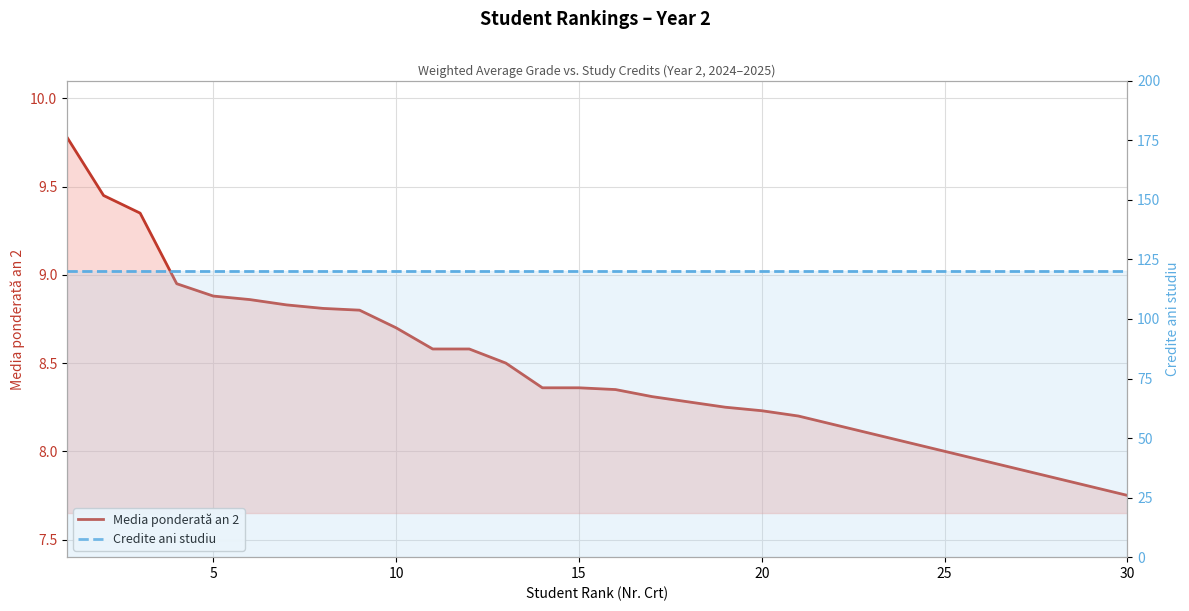

The value of Credite ani studiu at 10 is 75.0. True or false?

False